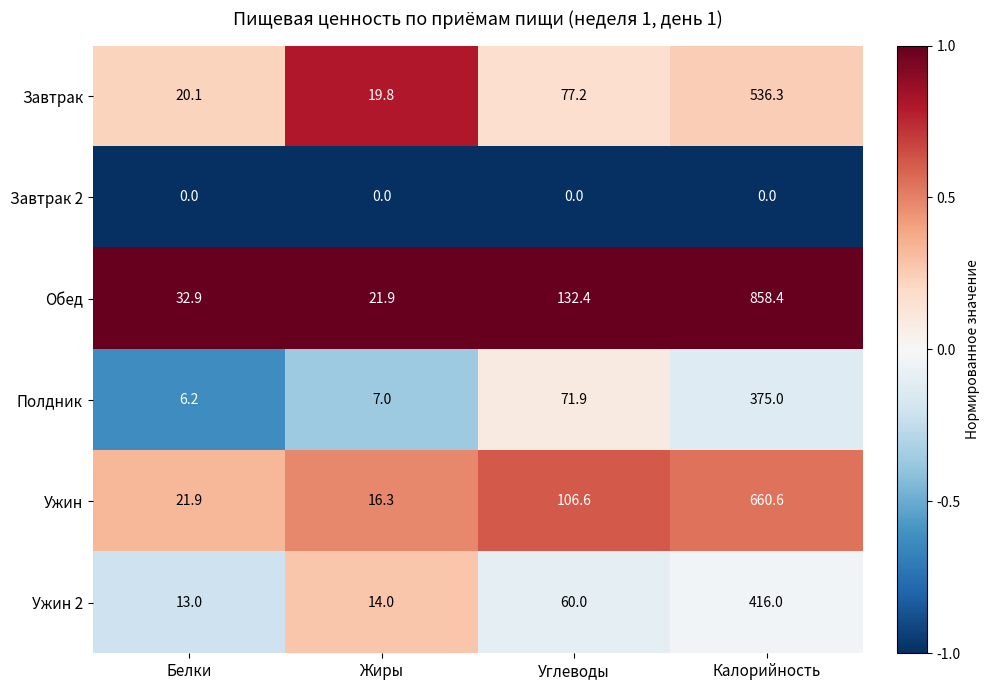

Reading left to right, extract all data points from this chart.

Завтрак: Белки=20.1	Жиры=19.8	Углеводы=77.2	Калорийность=536.3
Завтрак 2: Белки=0.0	Жиры=0.0	Углеводы=0.0	Калорийность=0.0
Обед: Белки=32.9	Жиры=21.9	Углеводы=132.4	Калорийность=858.4
Полдник: Белки=6.2	Жиры=7.0	Углеводы=71.9	Калорийность=375.0
Ужин: Белки=21.9	Жиры=16.3	Углеводы=106.6	Калорийность=660.6
Ужин 2: Белки=13.0	Жиры=14.0	Углеводы=60.0	Калорийность=416.0